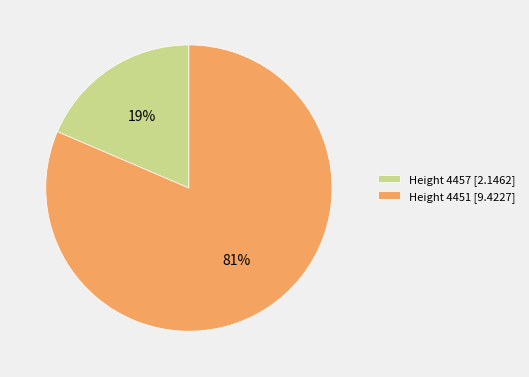

Combined, do Height 4451 [9.4227] and Height 4457 [2.1462] account for over 50%?

Yes